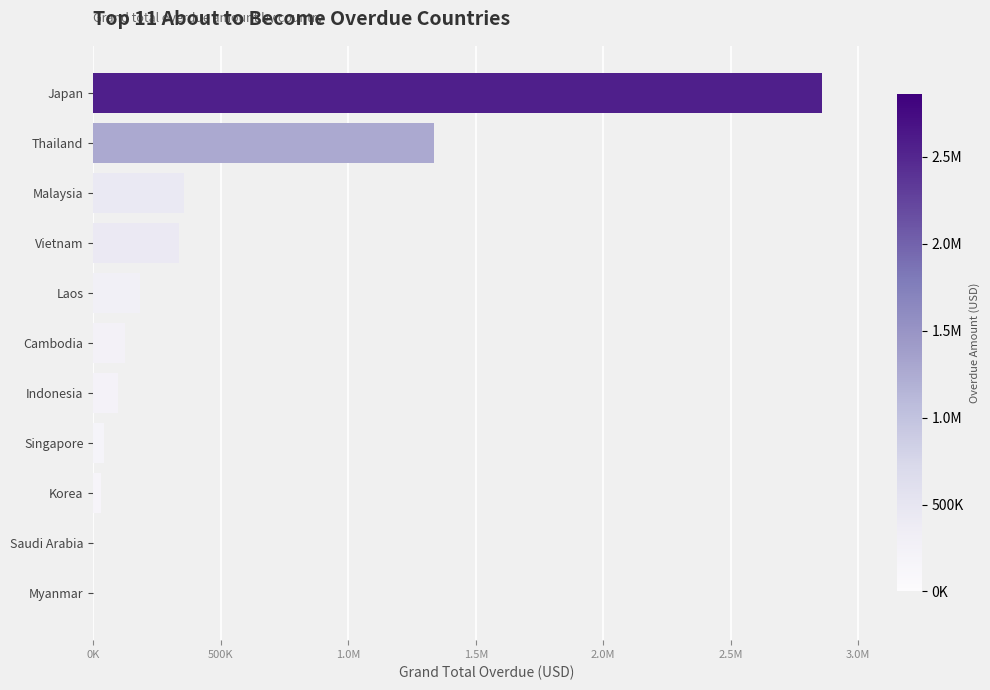

What is the sum of all values?

5361499.8